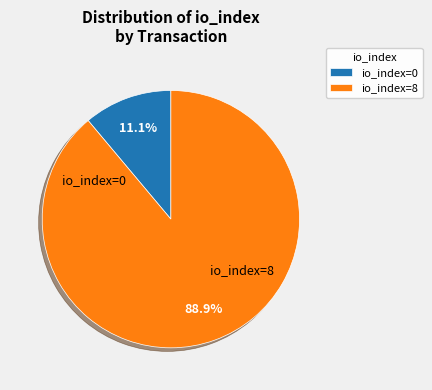

How much of the chart is everything except io_index=0?

88.9%